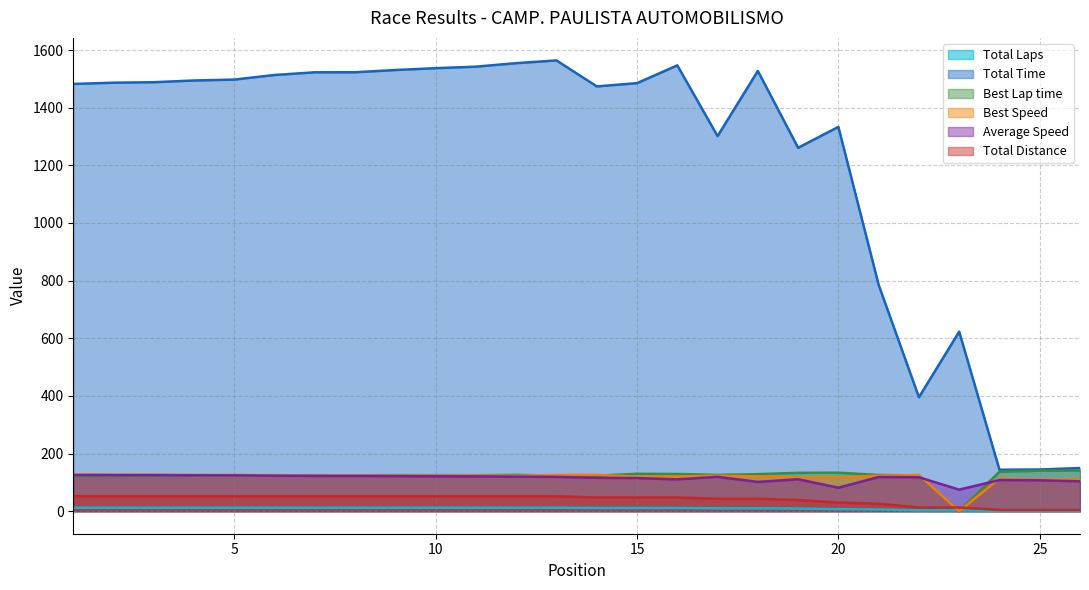

Between 18 and 6, which is larger?

6